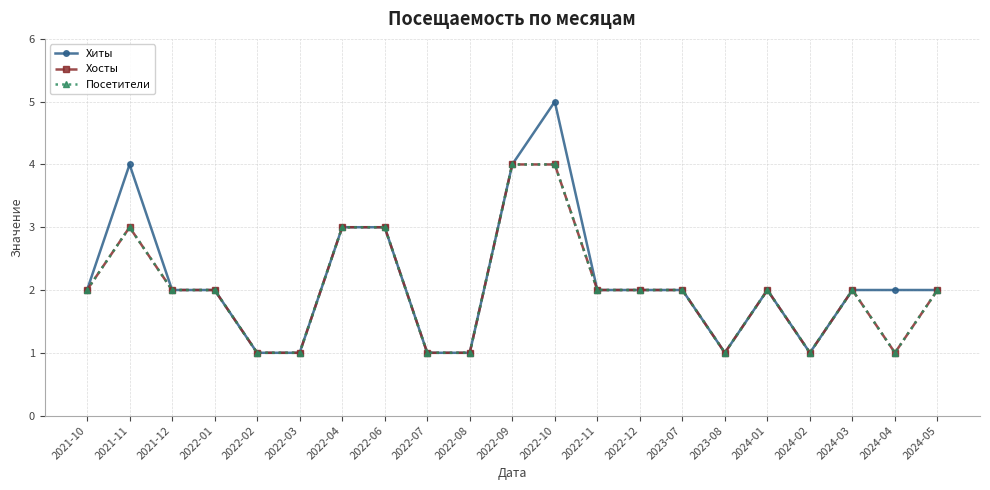

Does the chart have visible grid lines?

Yes